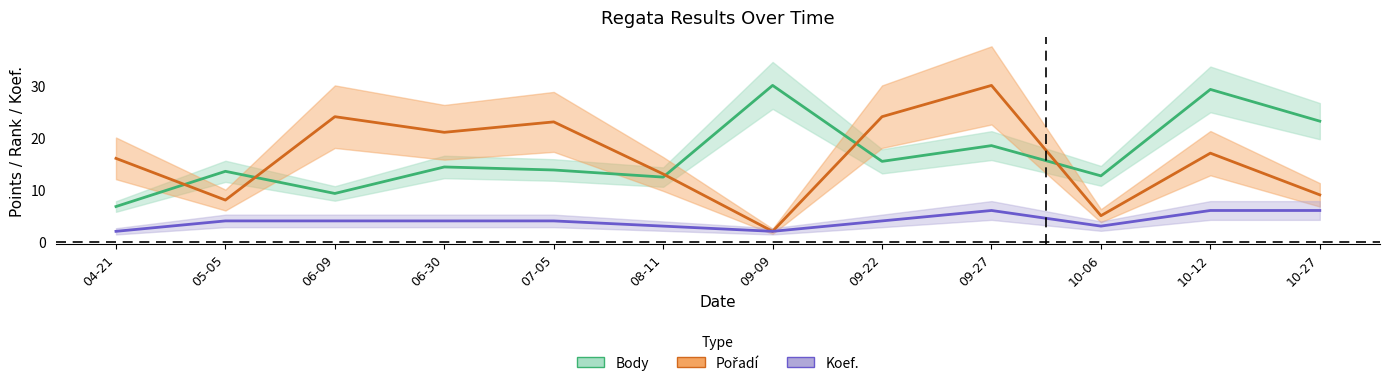

What is the difference between the highest and lowest values at 10-12?

23.2